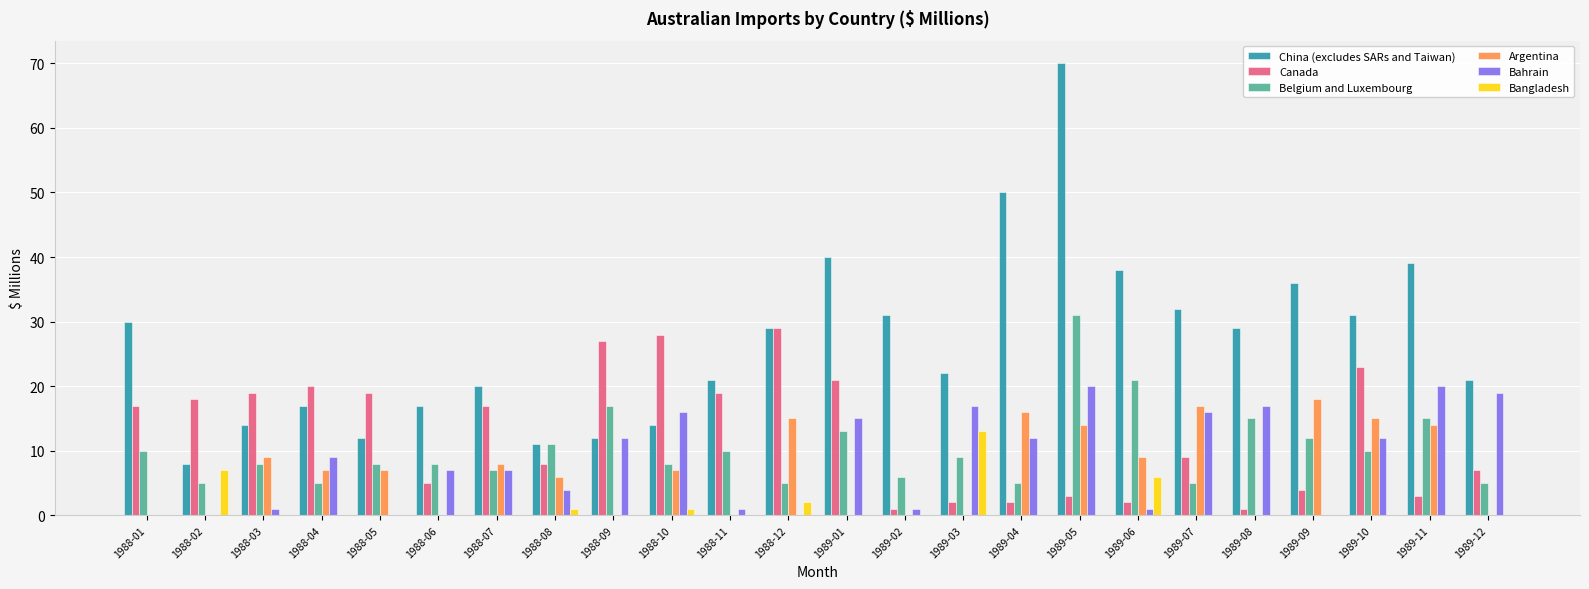

True or false: Canada has a value of 5 at 1988-06.

True